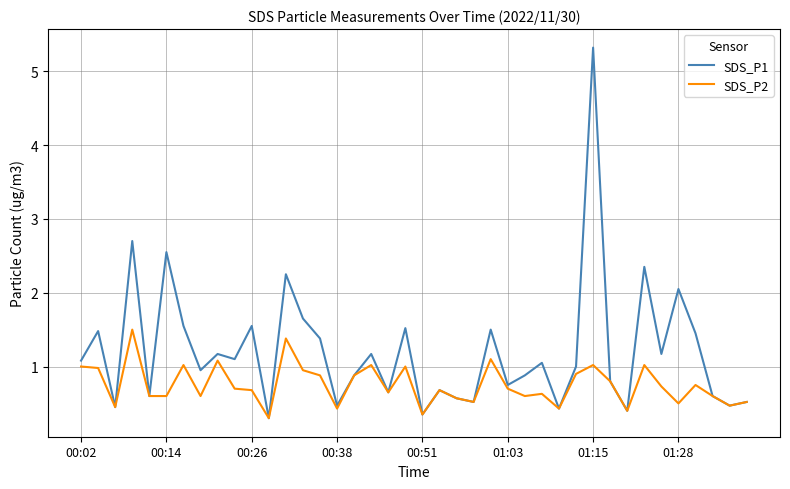

Which series has the largest total across all categories?

SDS_P1